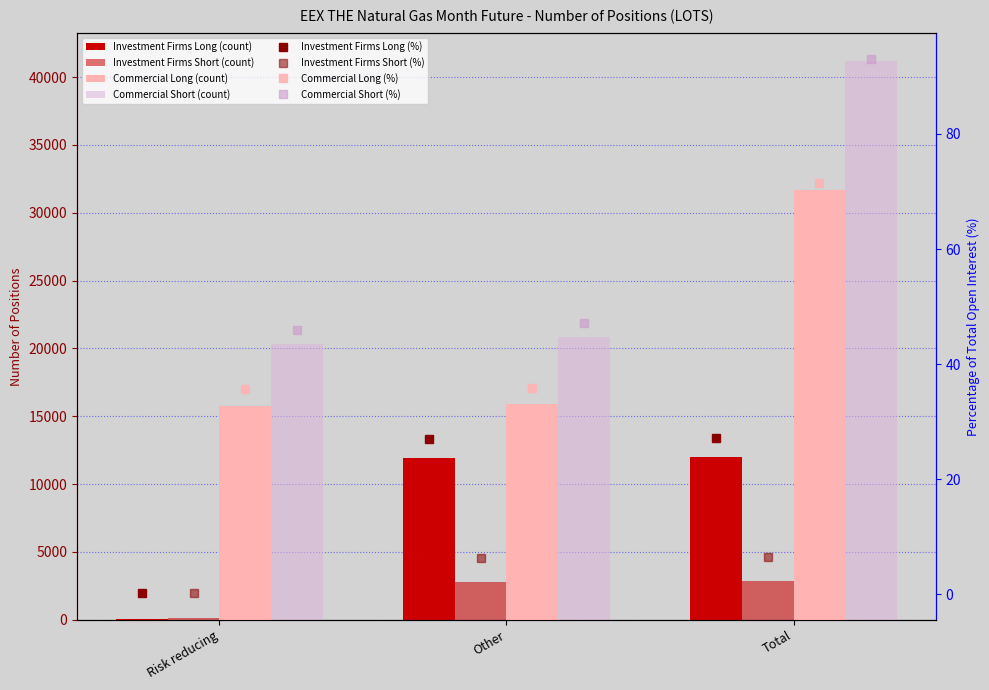

What is the sum of all Investment Firms Short values?

5778